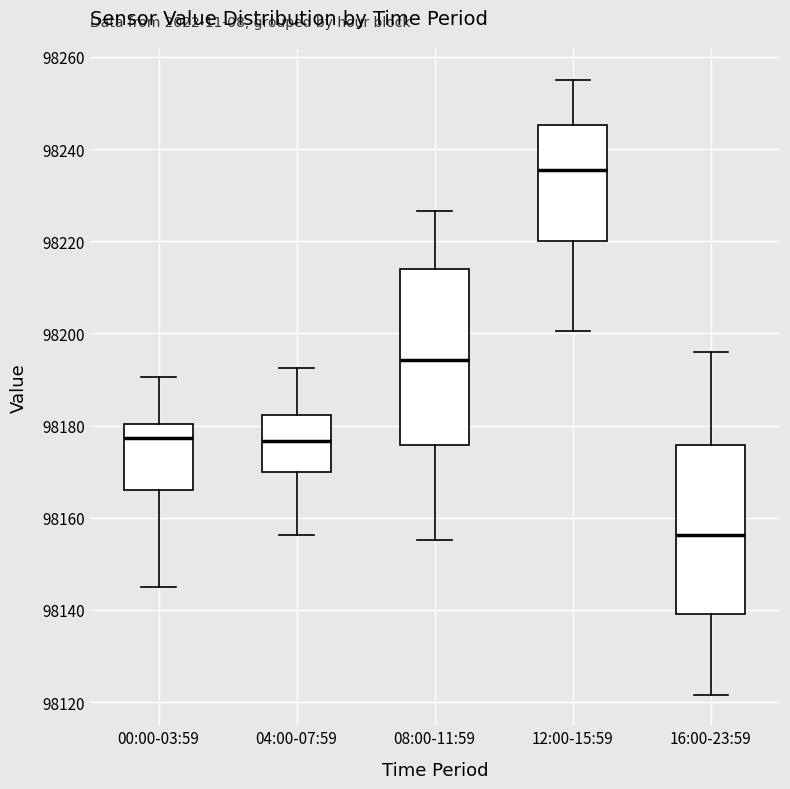

Reading left to right, transcribe this box plot: for each box, give where its median line is, the range the box spans, and where its two whiskers end, as read against the y-axis. The values are not printed on the chart, so give them approximately, as read against the axis.

00:00-03:59: median 98178, box 98166 to 98180, whiskers 98144 to 98190
04:00-07:59: median 98176, box 98170 to 98182, whiskers 98156 to 98192
08:00-11:59: median 98194, box 98176 to 98214, whiskers 98156 to 98226
12:00-15:59: median 98236, box 98220 to 98246, whiskers 98200 to 98256
16:00-23:59: median 98156, box 98138 to 98176, whiskers 98122 to 98196